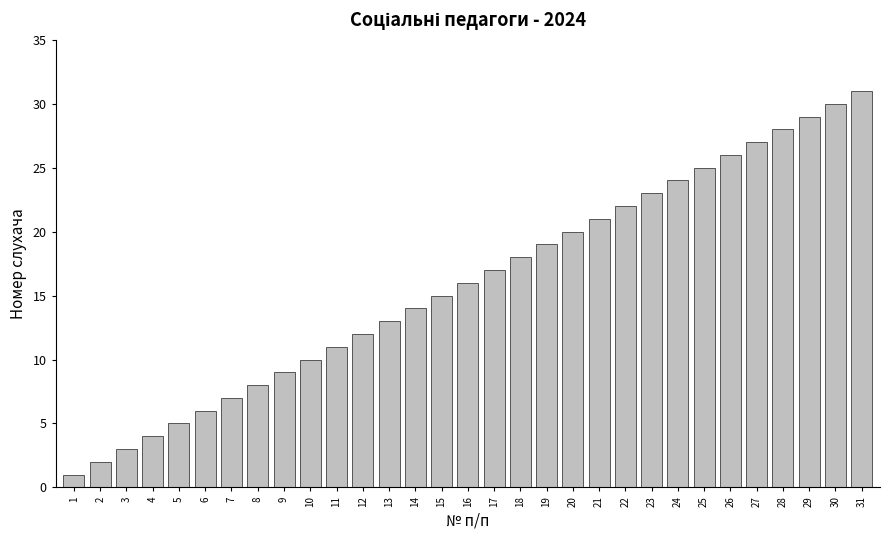

What is the sum of all values?

496